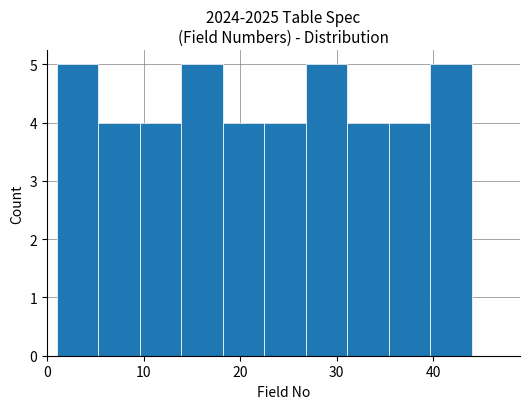

Reading left to right, list every bar in this chart as the range it spans on the x-axis followed by its height. Neither the bar edges nor the heights are printed on the chart, so give them approximately, as read against the axes.

1.0 to 5.3: 5
5.3 to 9.6: 4
9.6 to 13.9: 4
13.9 to 18.2: 5
18.2 to 22.5: 4
22.5 to 26.8: 4
26.8 to 31.1: 5
31.1 to 35.4: 4
35.4 to 39.7: 4
39.7 to 44.0: 5